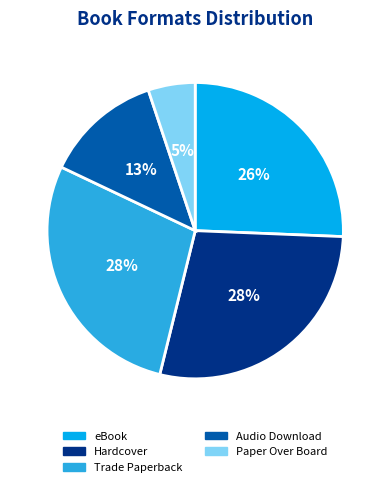

Do eBook and Audio Download together represent more than half of the pie?

No